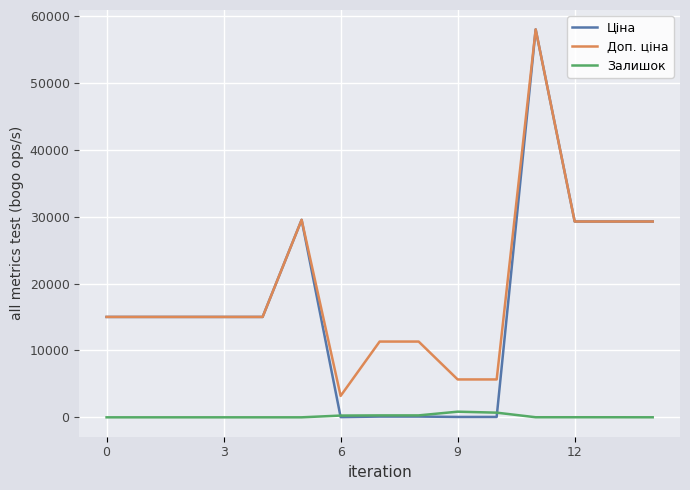

True or false: Залишок and Доп. ціна intersect in this chart.

False